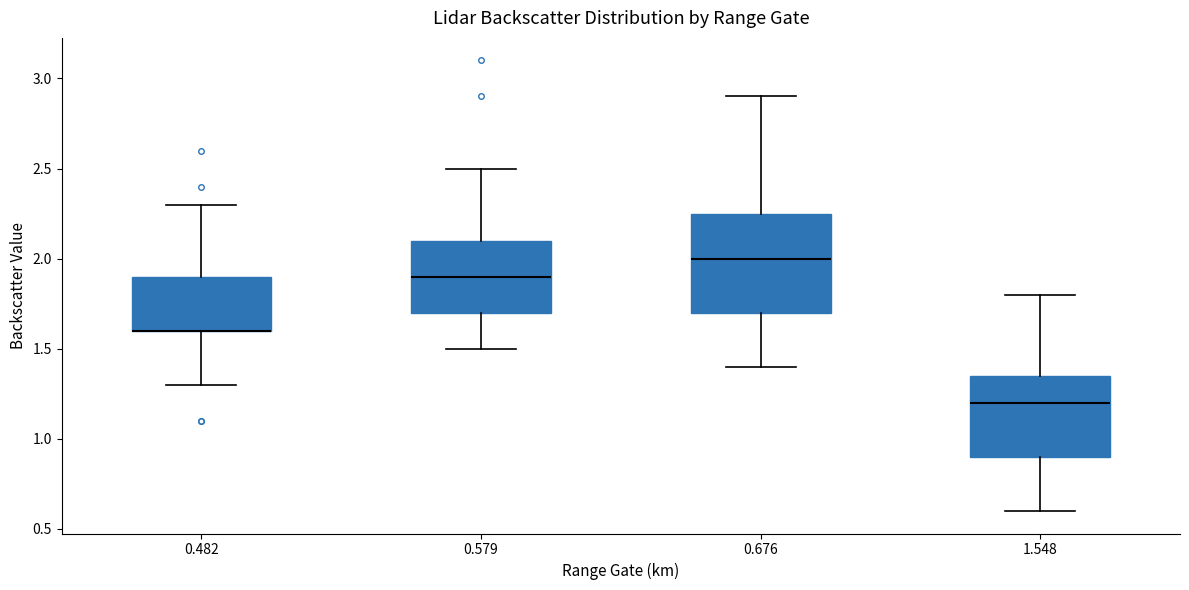

Reading left to right, transcribe this box plot: for each box, give where its median line is, the range the box spans, and where its two whiskers end, as read against the y-axis. The values are not printed on the chart, so give them approximately, as read against the axis.

0.482: median 1.60 (drawn on the box's lower edge), box 1.60 to 1.90, whiskers 1.30 to 2.30
0.579: median 1.90, box 1.70 to 2.10, whiskers 1.50 to 2.50
0.676: median 2.00, box 1.70 to 2.25, whiskers 1.40 to 2.90
1.548: median 1.20, box 0.90 to 1.35, whiskers 0.60 to 1.80